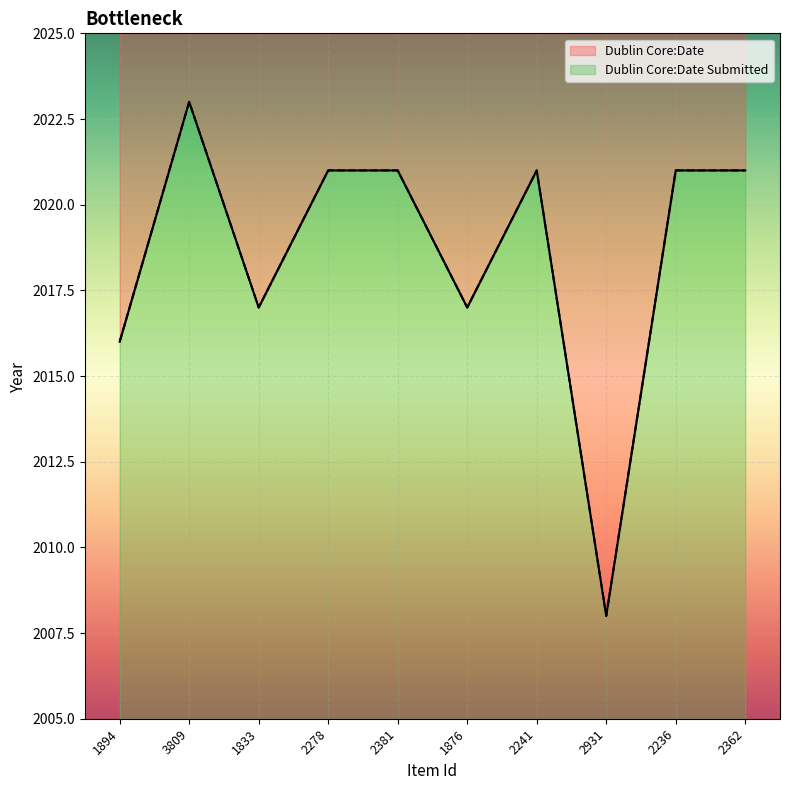

What are all the series names shown in the legend?

Dublin Core:Date, Dublin Core:Date Submitted